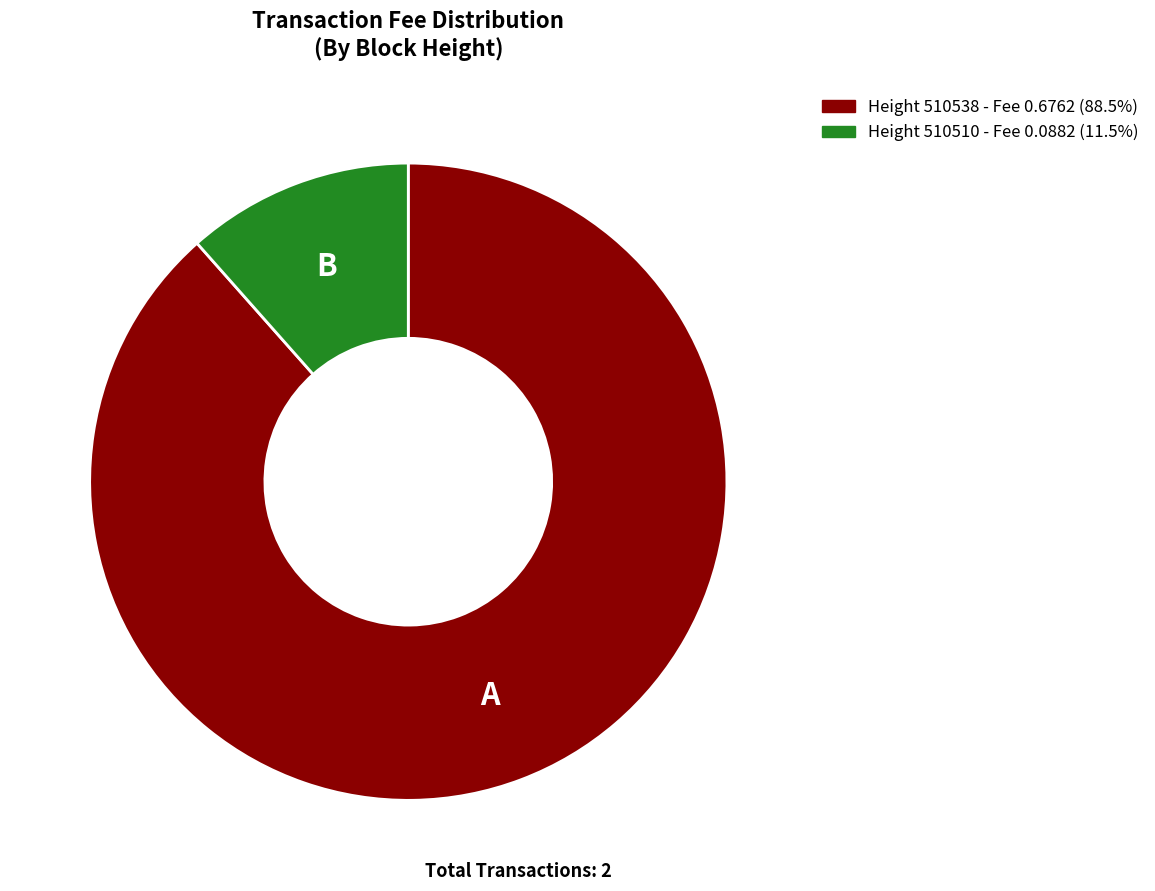

Does any single category account for the majority?

Yes